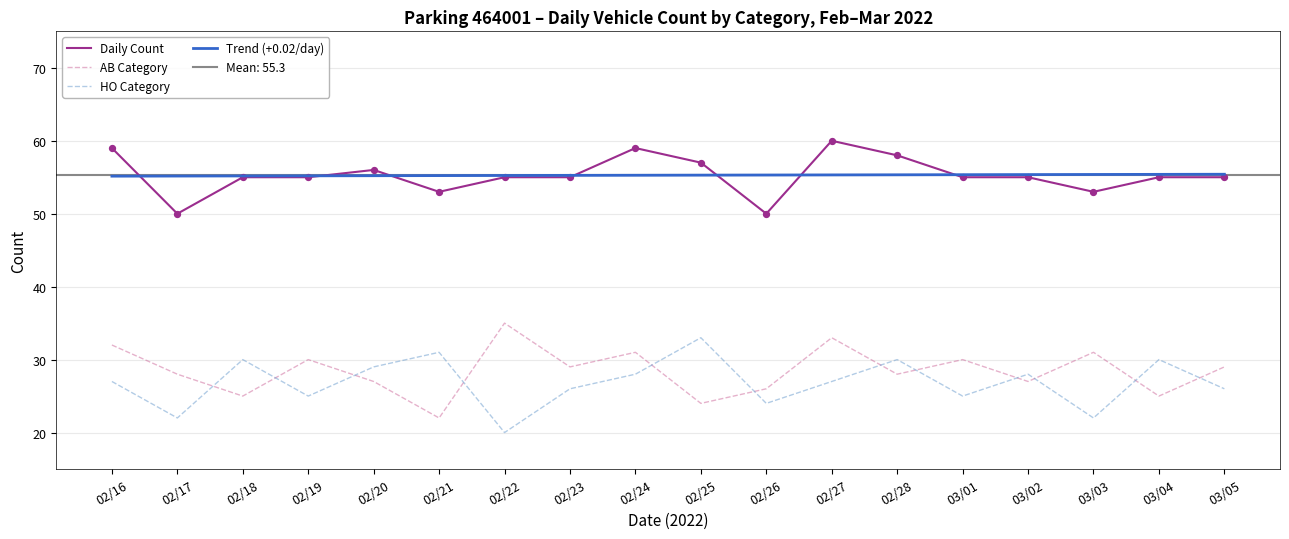

Which series has the largest total across all categories?

Daily Count